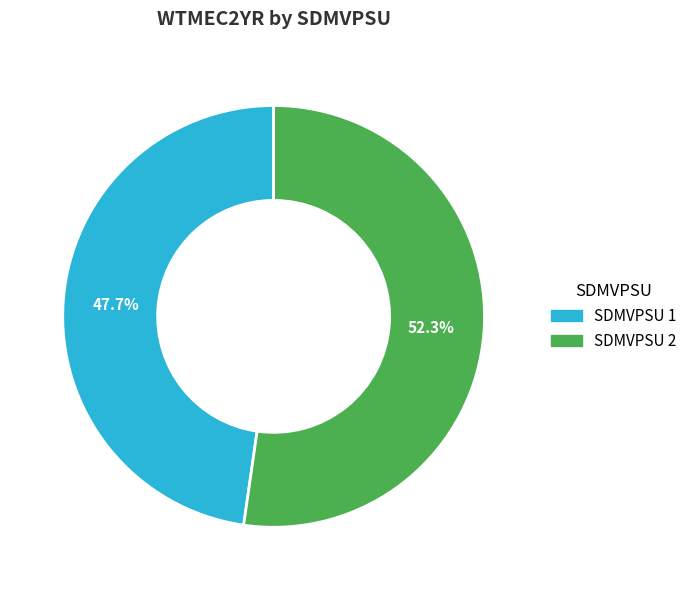

How many slices are in this pie chart?

2